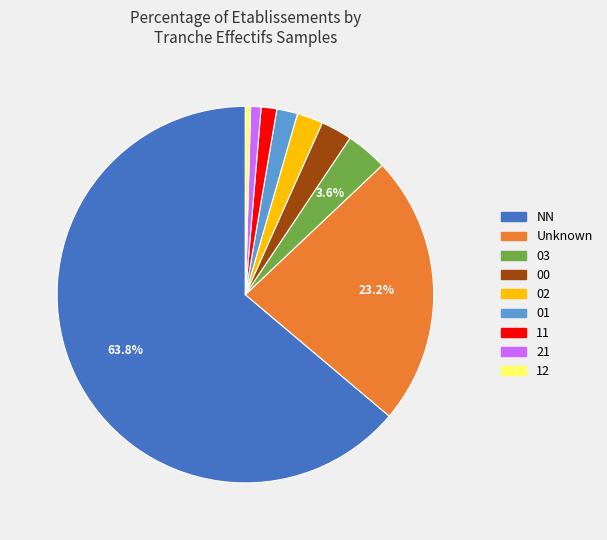

How many segments does this pie chart have?

9